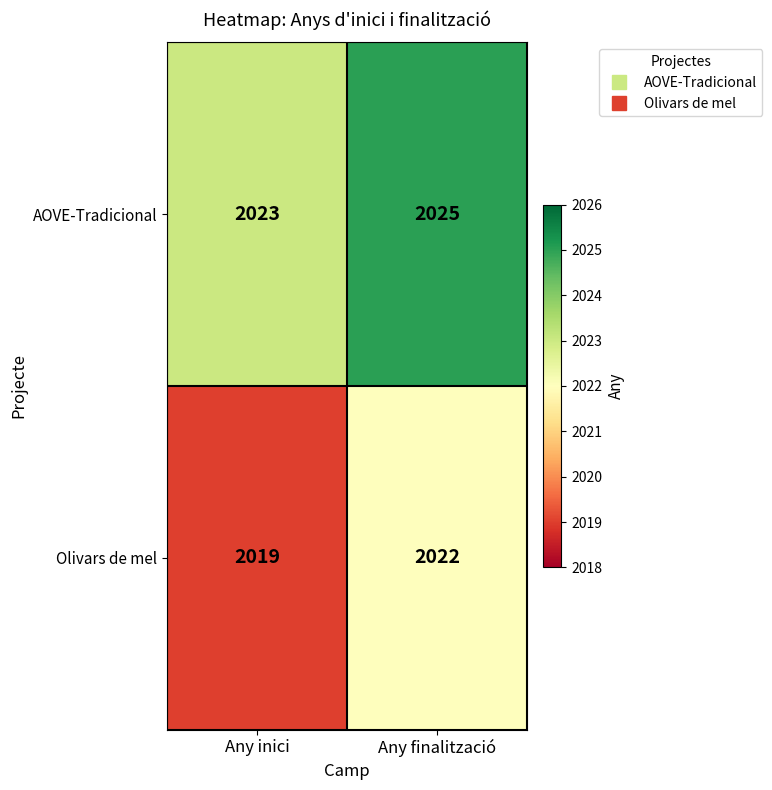

What is the sum of the Olivars de mel values at Any finalització and Any inici?

4041